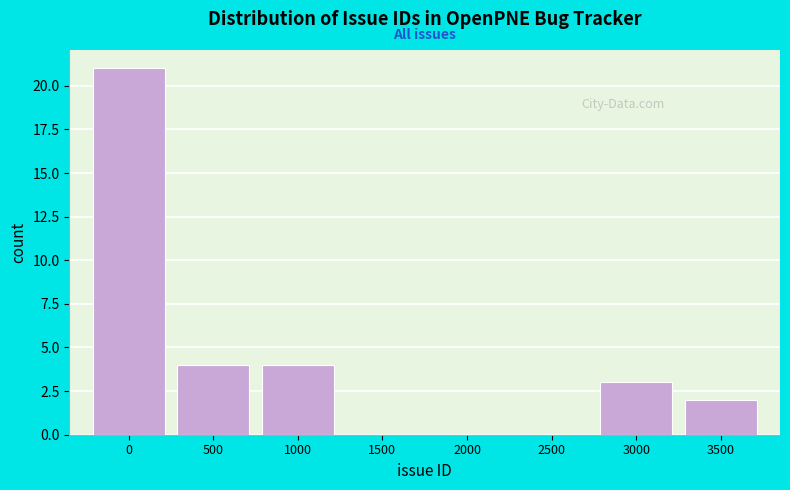

Reading right to left, transcribe all the data shown in this chart.

3500=2	3000=3	2500=0	2000=0	1500=0	1000=4	500=4	0=21